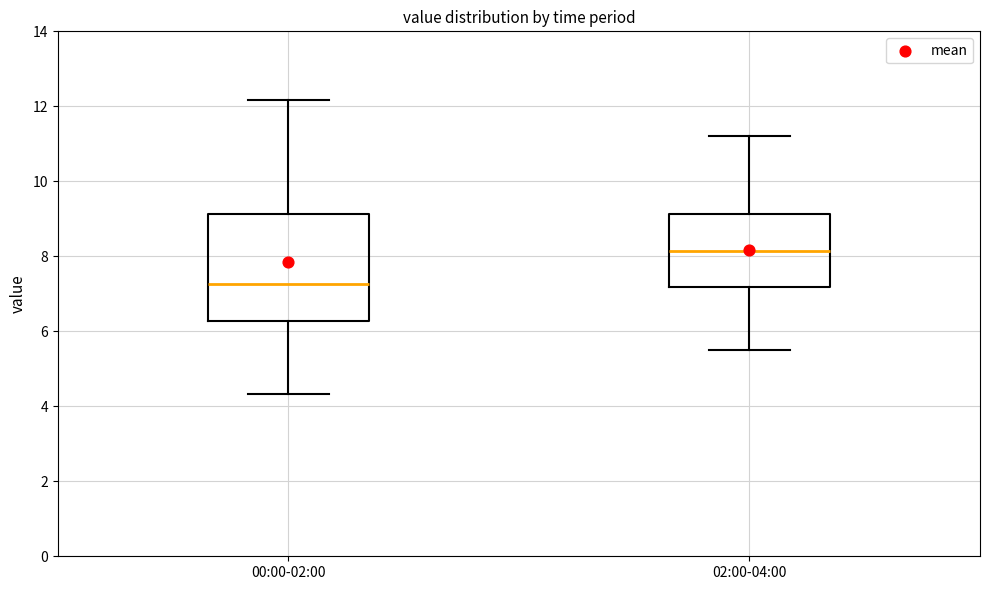

Which box's median line is the lowest?

00:00-02:00